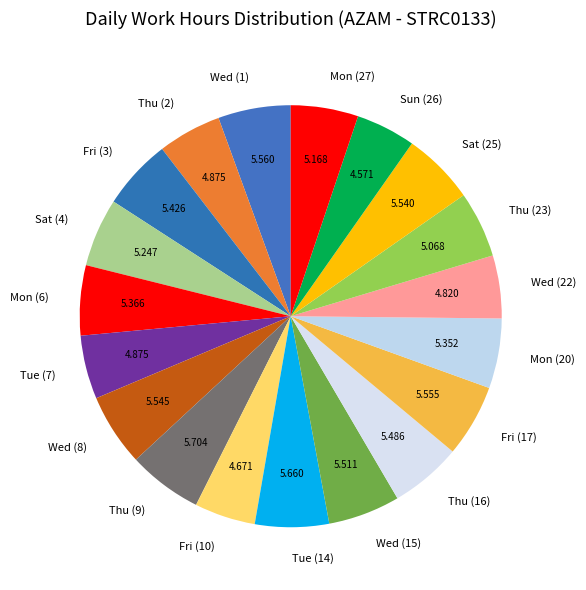

Combined, do Sun (26) and Thu (16) account for over 50%?

No